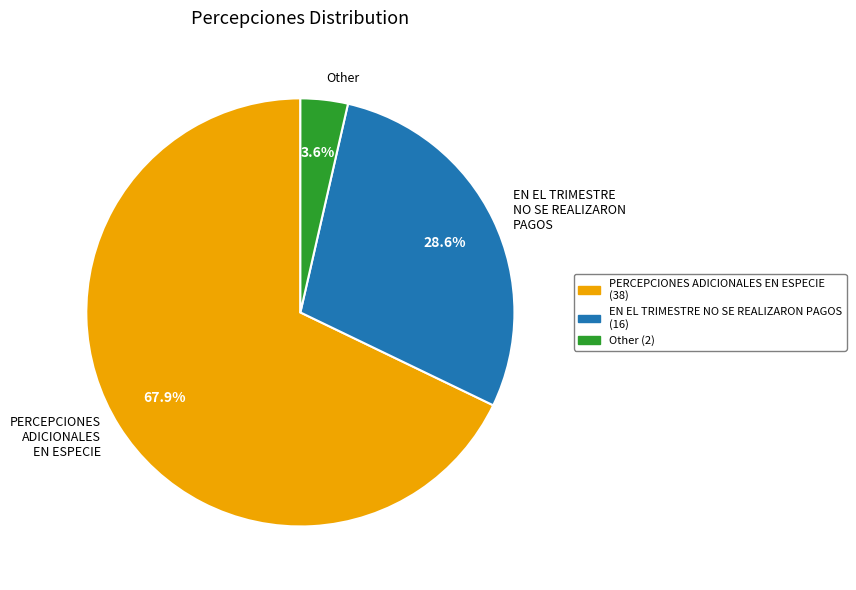

Do Other and EN EL TRIMESTRE NO SE REALIZARON PAGOS together represent more than half of the pie?

No